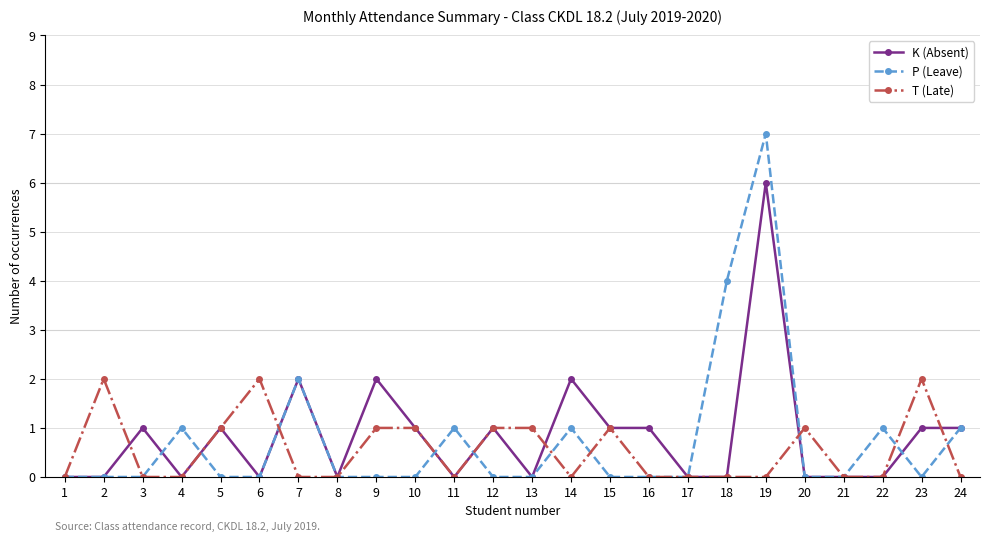

Rank the series by their average value, from lowest to highest.

T (Late), P (Leave), K (Absent)